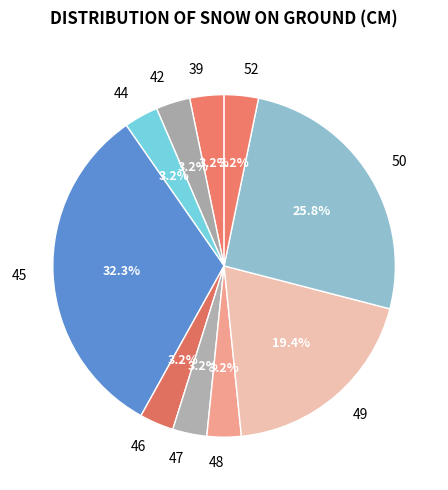

Which category has the biggest portion of the pie?

45